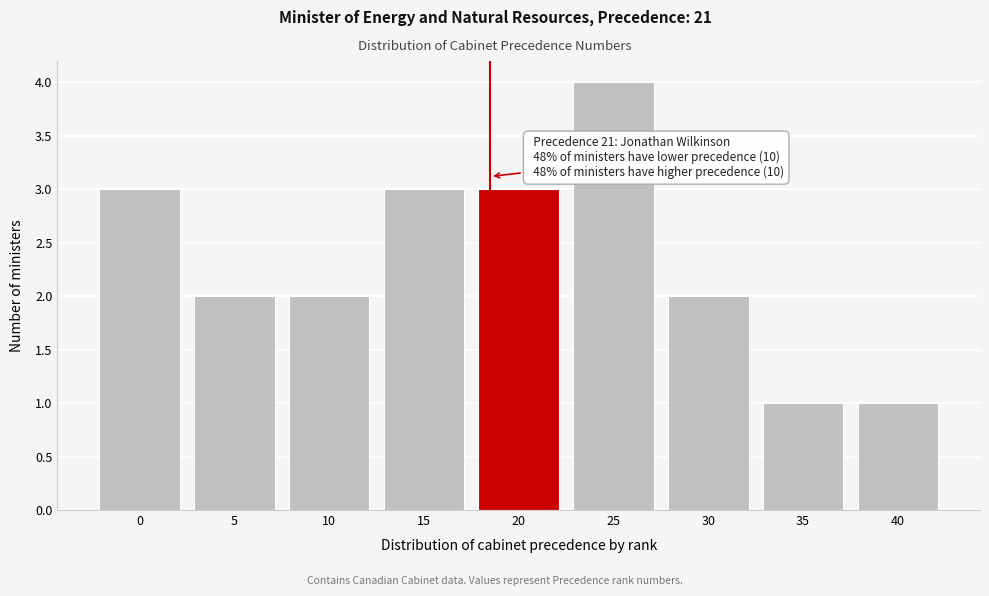

Reading left to right, list all the values displayed in this chart.

3	2	2	3	3	4	2	1	1